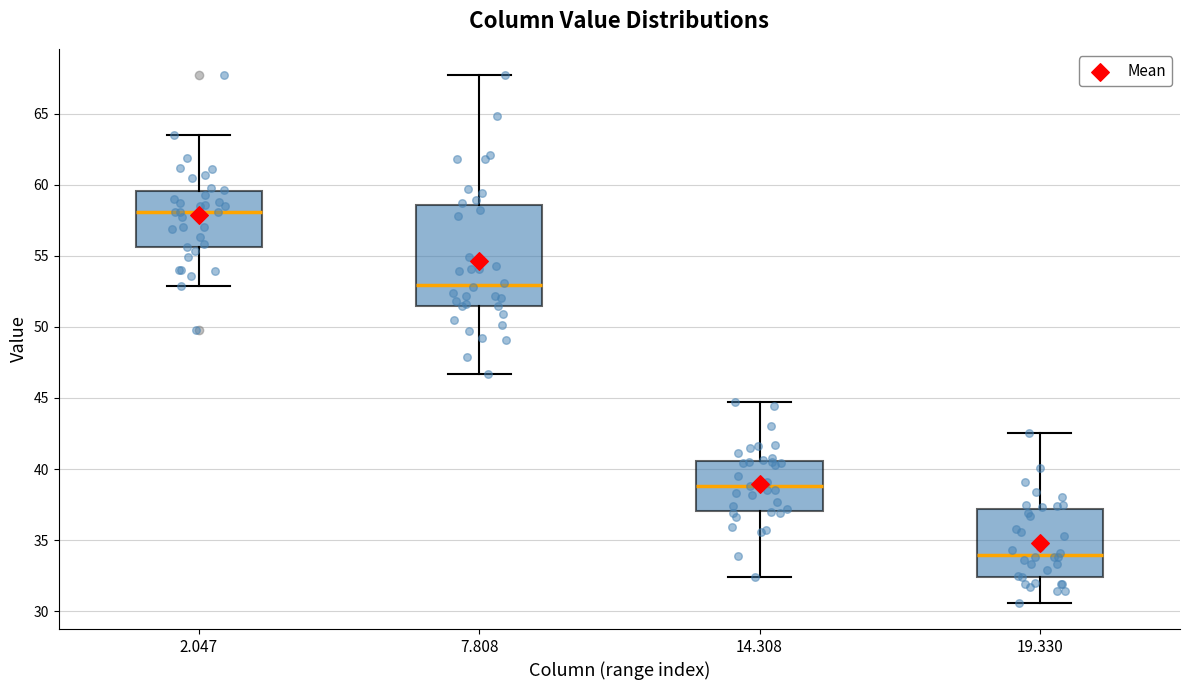

Which box is the tallest, from its lower edge to its upper edge?

7.808